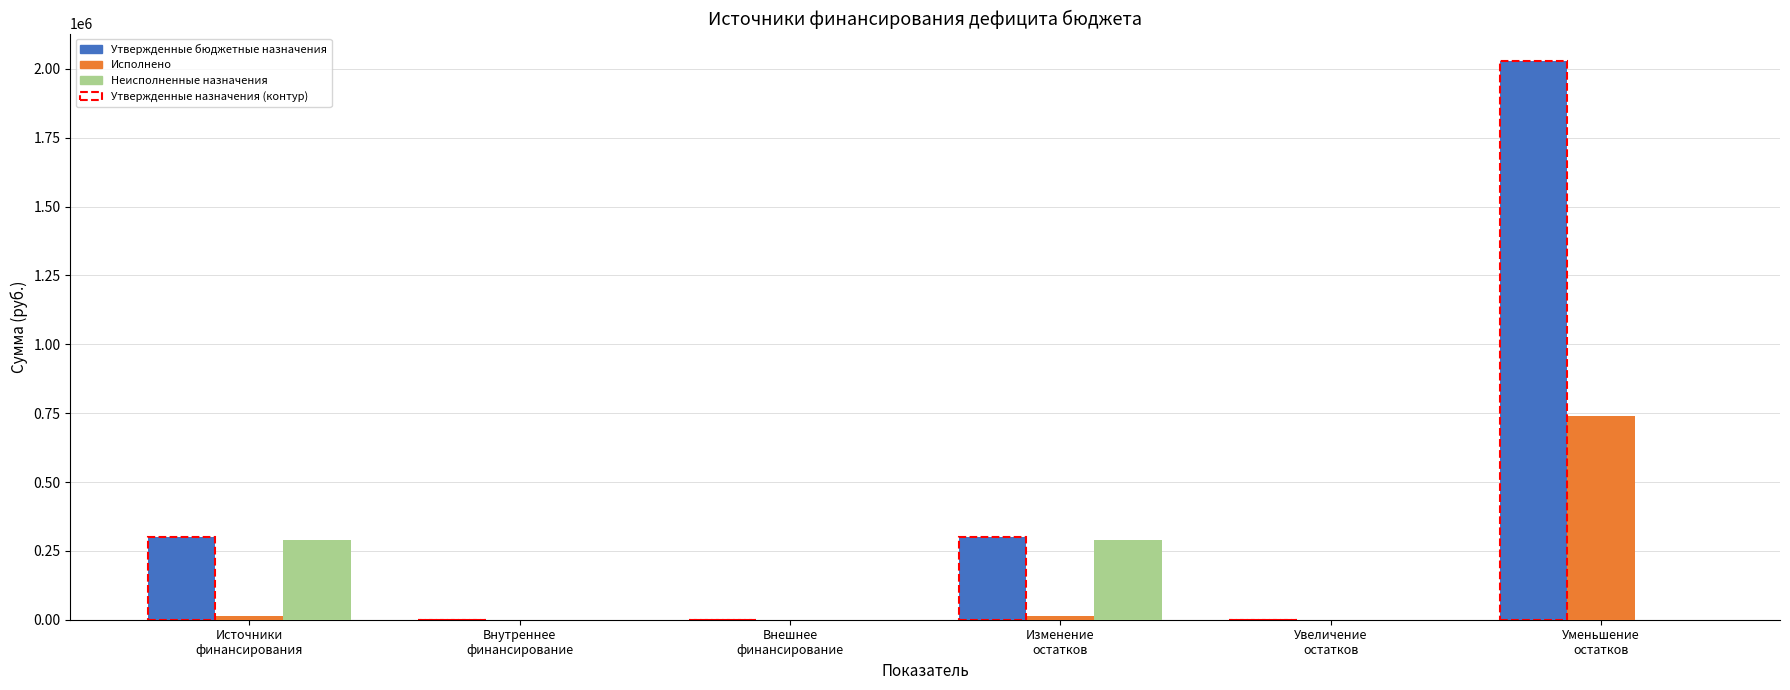

Which series has the largest total across all categories?

Утвержденные бюджетные назначения